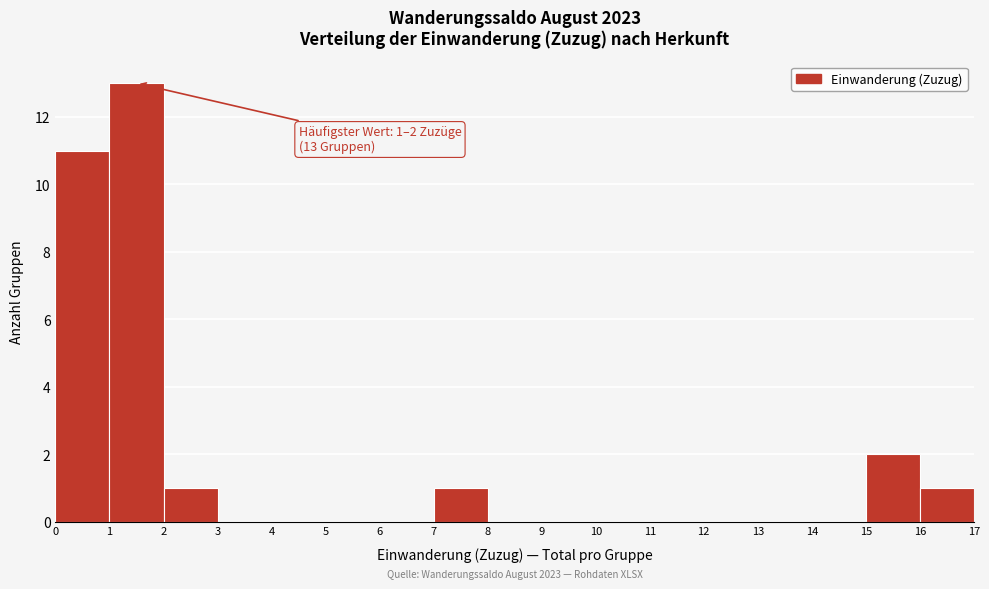

Over which range of the x-axis is the bar tallest?

1 to 2